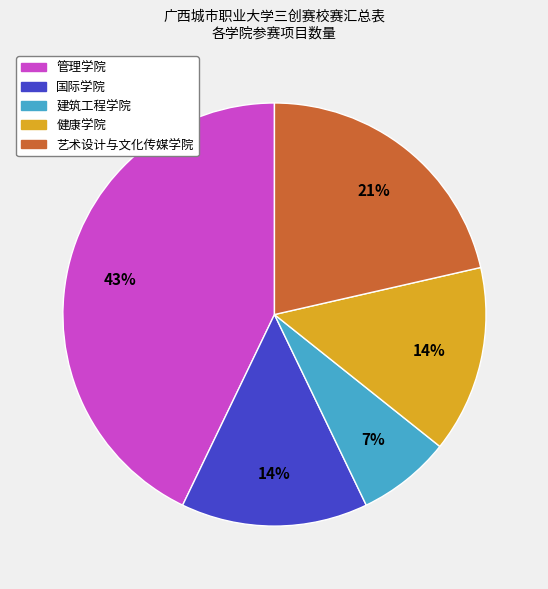

Which category has the biggest portion of the pie?

管理学院